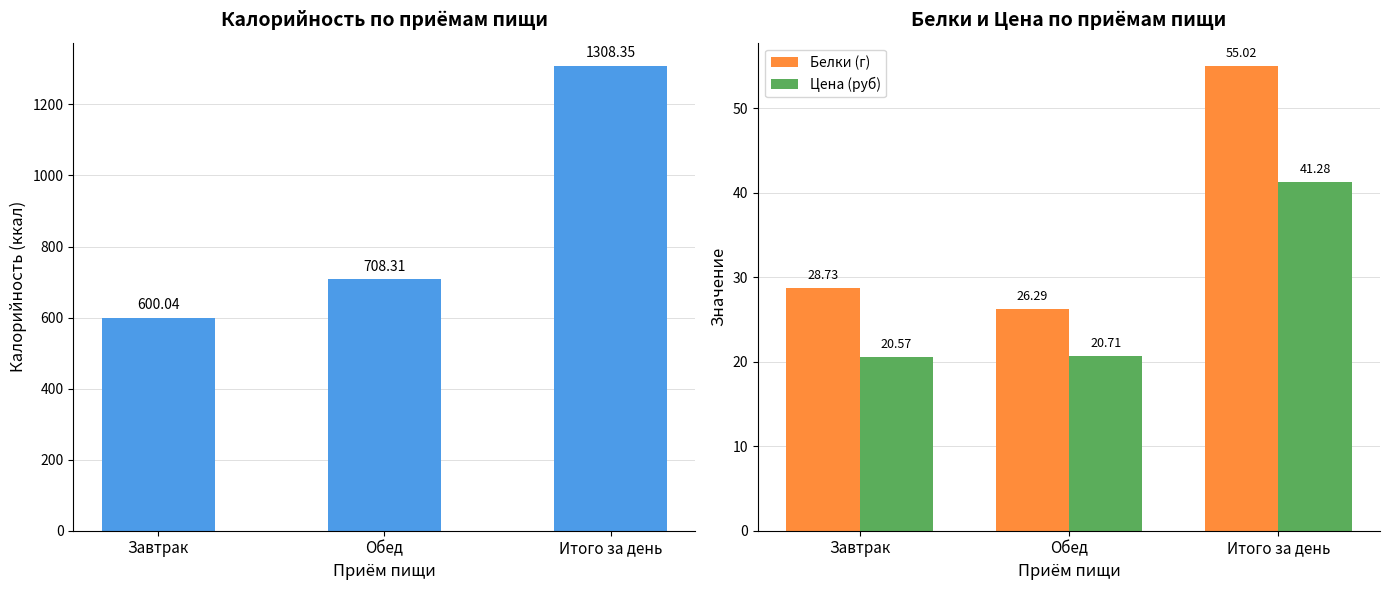

What is the approximate value of Цена (руб) at Обед?

20.7